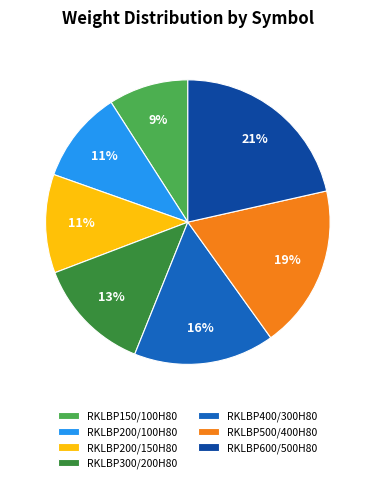

What is the smallest slice in the pie chart?

RKLBP150/100H80